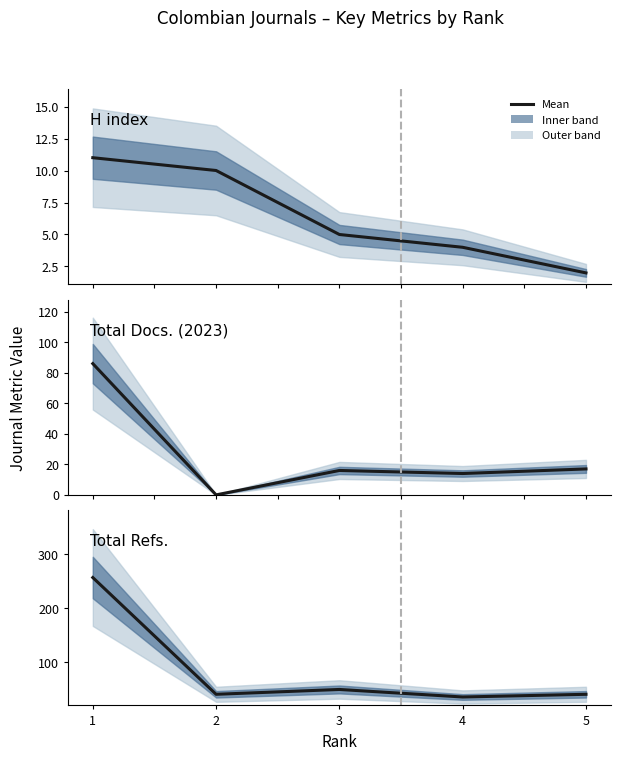

Reading left to right, transcribe all the data shown in this chart.

H index: 11	10	5	4	2
Total Docs. (2023): 86	0	16	14	17
Total Refs.: 257	40	49	35	40